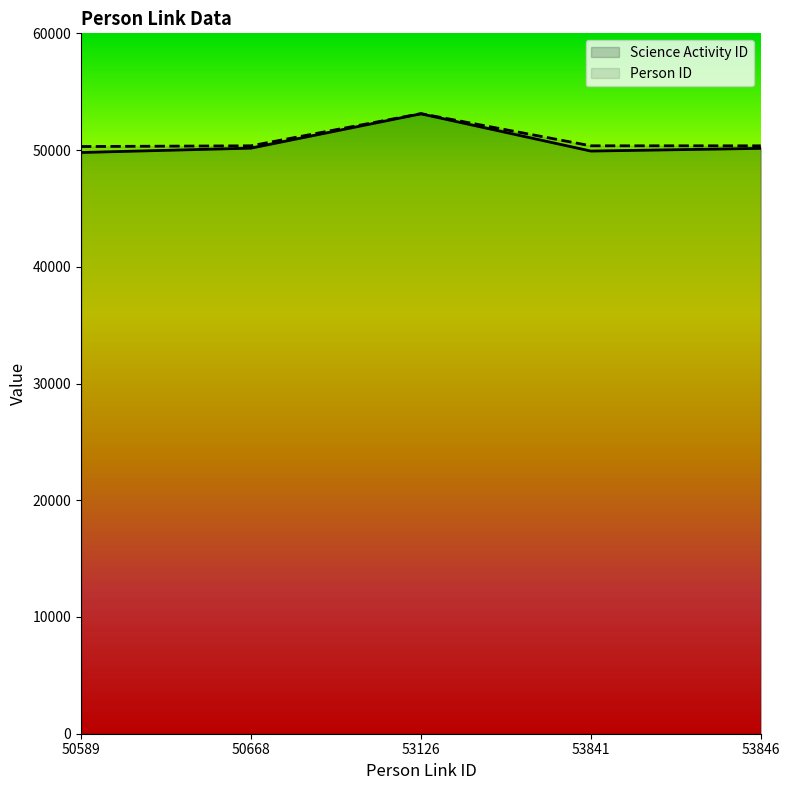

True or false: Science Activity ID and Person ID cross at least once.

False